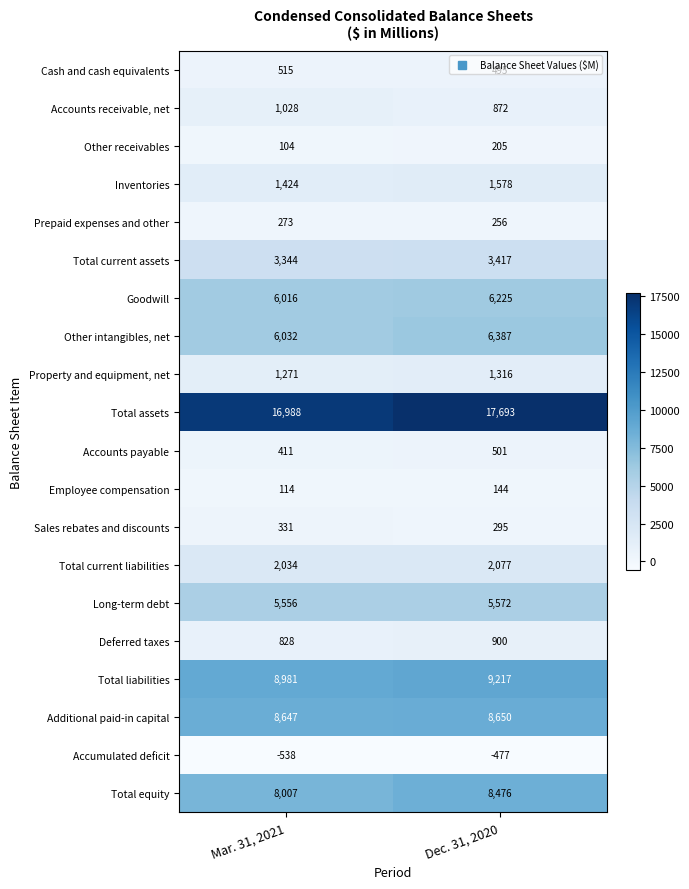

What is the sum of the Additional paid-in capital values at Dec. 31, 2020 and Mar. 31, 2021?

17297